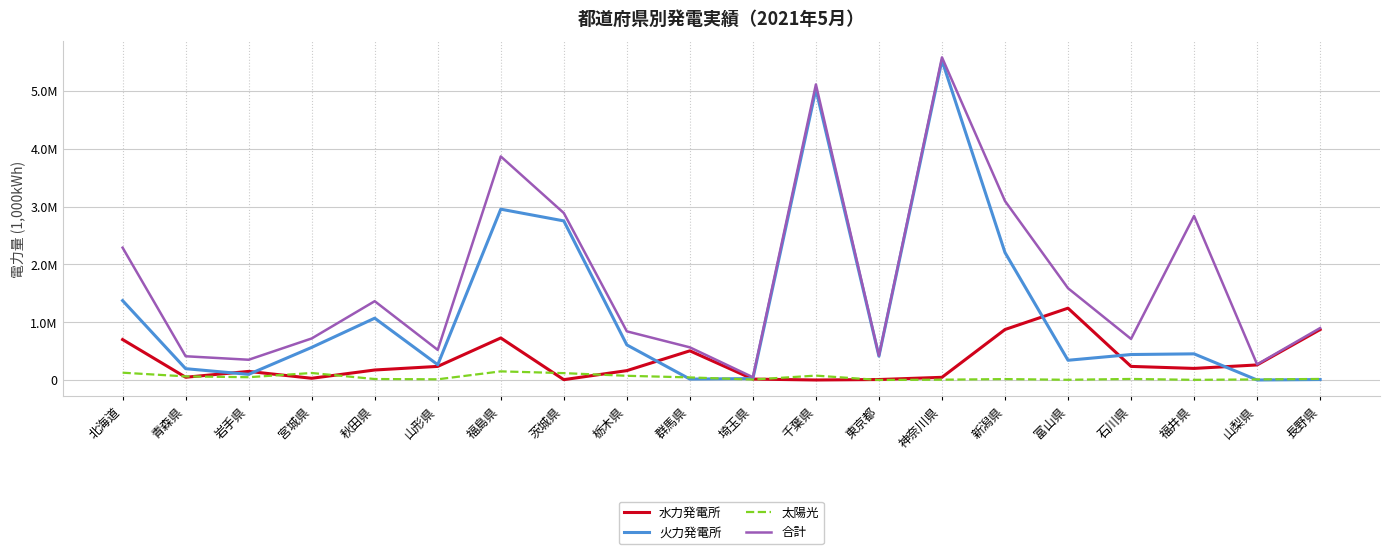

Reading left to right, transcribe all the data shown in this chart.

水力発電所: 699541.4	47554.0	148468.0	29531.0	172805.0	235070.0	726933.0	5645.0	161866.1	504394.0	15897.0	13.1	8041.0	46300.0	872986.1	1242142.7	235013.0	200296.7	260438.9	872509.7
火力発電所: 1373368.2	195694.0	97662.5	563789.2	1069052.6	264262.0	2954339.8	2751546.9	607113.3	15680.4	24230.0	5026931.1	411764.0	5528746.4	2204793.2	341028.0	440412.0	452121.0	0.0	7734.0
太陽光: 126220.0	62382.0	47973.6	121024.5	16717.9	11925.7	149149.0	118839.5	72510.1	44521.4	7855.1	75735.6	355.0	5313.4	15559.0	3720.3	17893.5	2924.1	9556.8	18042.0
合計: 2288651.6	410586.2	350149.9	718276.0	1362989.4	520403.2	3866517.8	2887888.7	841489.5	564595.8	47982.1	5111868.3	420360.0	5580482.8	3095526.3	1587120.0	710225.7	2836455.7	269995.7	898285.7